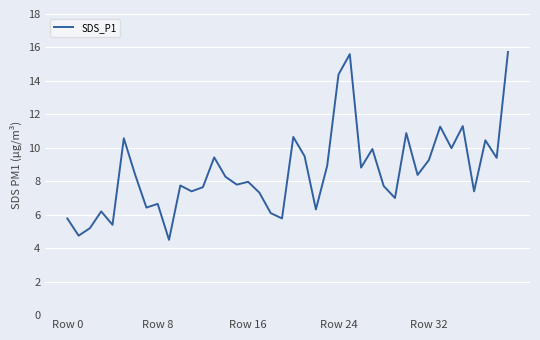

What is the difference between the maximum and minimum values?

11.2